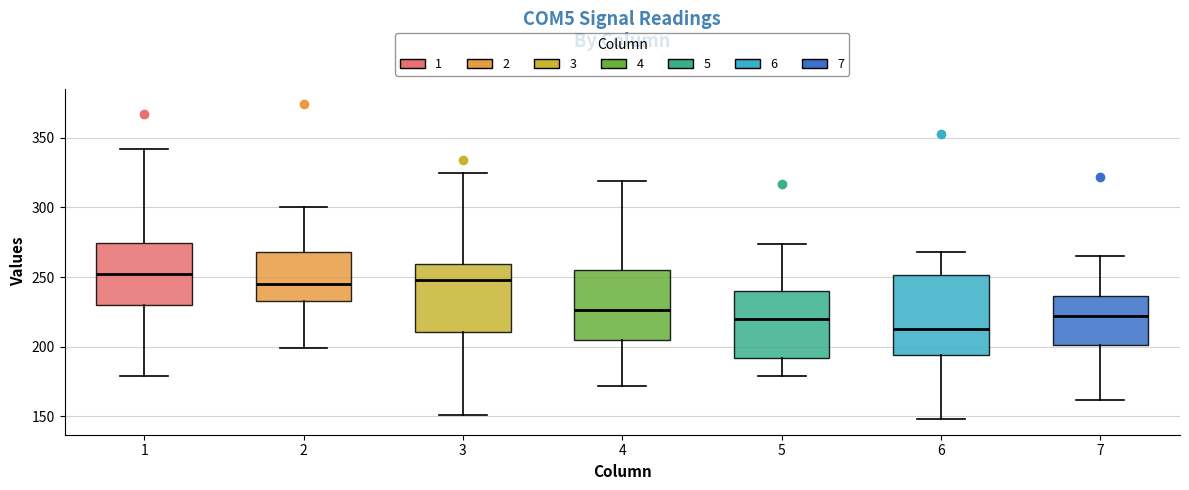

Reading left to right, read every box against the y-axis: the position of its median line, the range the box covers, and the ends of its whiskers. The values are not printed on the chart, so give them approximately, as read against the axis.

1: median 250, box 230 to 275, whiskers 180 to 340
2: median 245, box 235 to 270, whiskers 200 to 300
3: median 250, box 210 to 260, whiskers 150 to 325
4: median 225, box 205 to 255, whiskers 170 to 320
5: median 220, box 190 to 240, whiskers 180 to 275
6: median 215, box 195 to 250, whiskers 150 to 270
7: median 220, box 200 to 235, whiskers 160 to 265